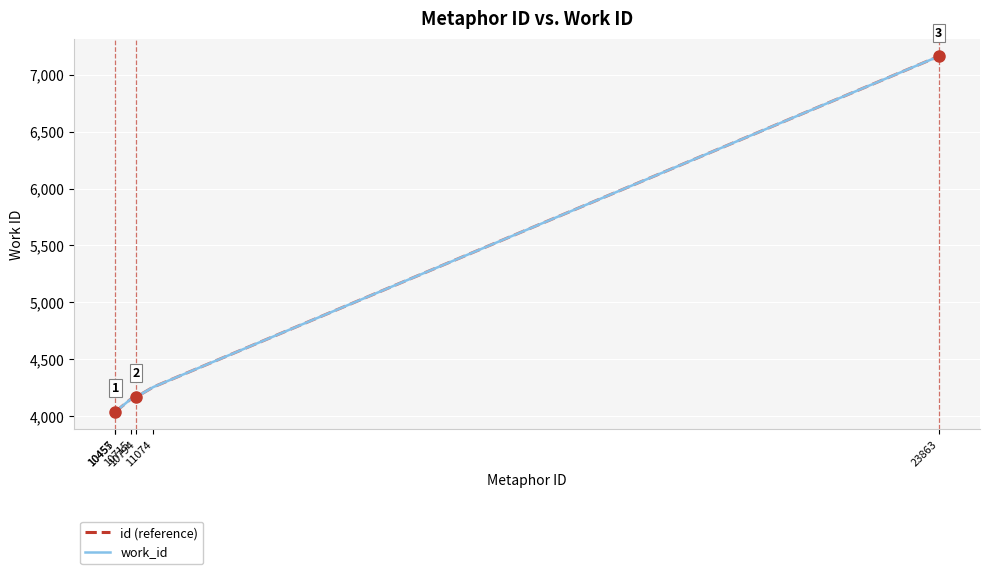

True or false: work_id has more than 0 interior local peaks.

False